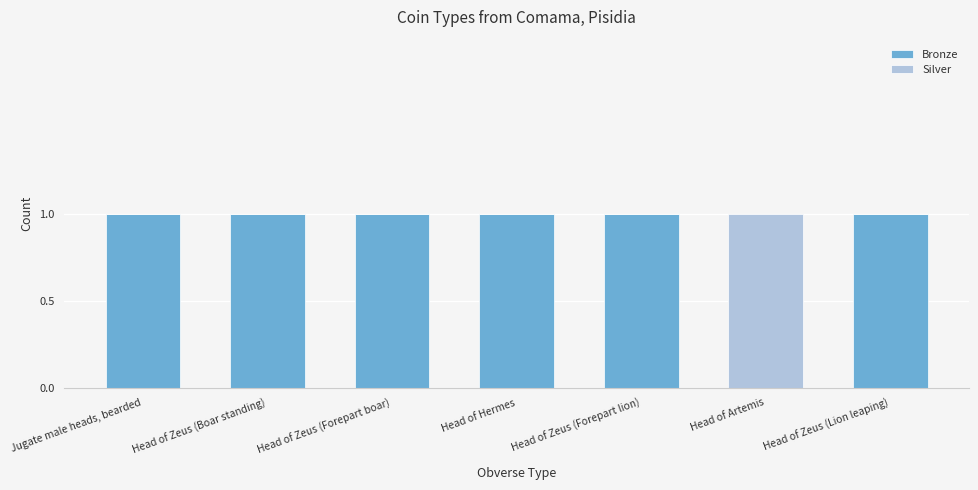

True or false: Bronze has a value of 1 at Head of Zeus (Forepart boar).

True